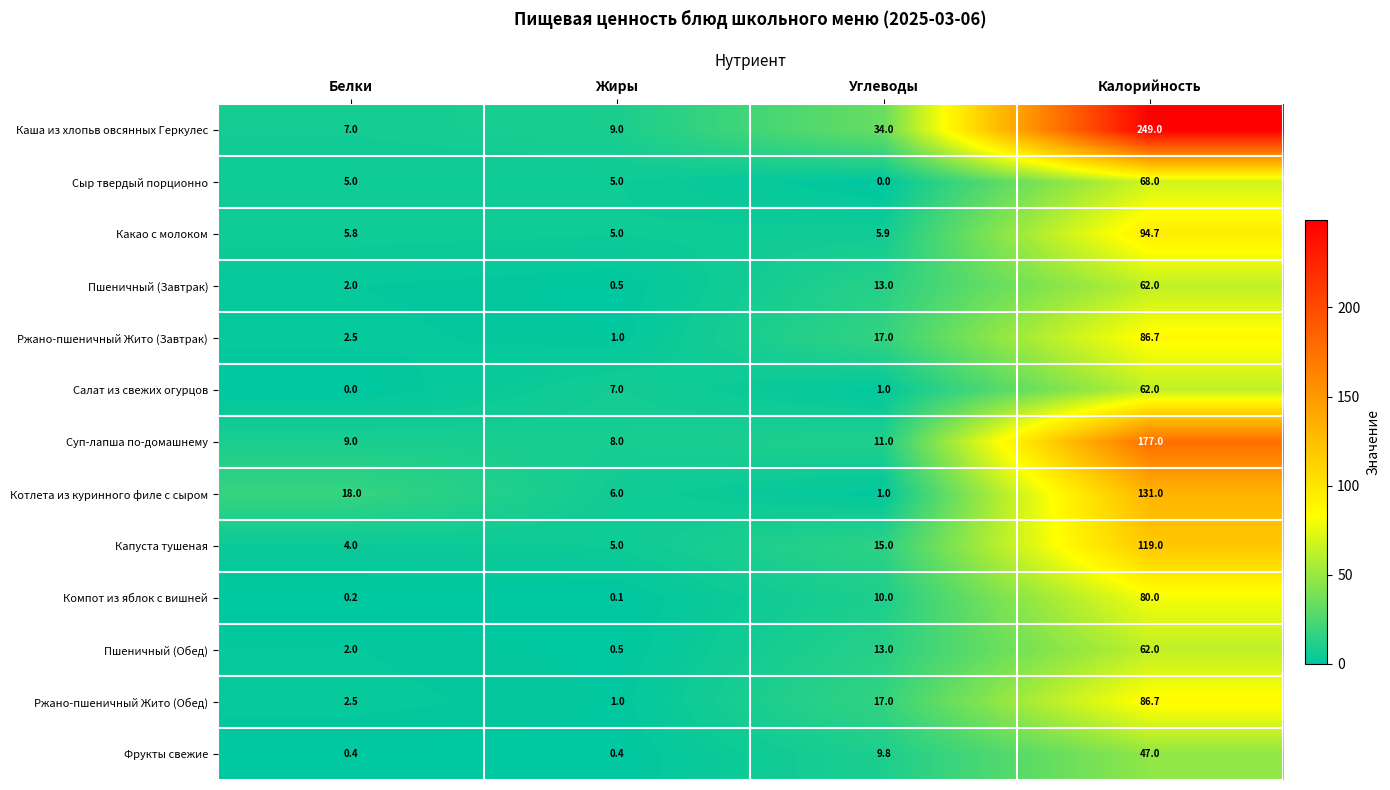

Is the value of Какао с молоком at Жиры greater than the value of Ржано-пшеничный Жито (Обед) at Углеводы?

No